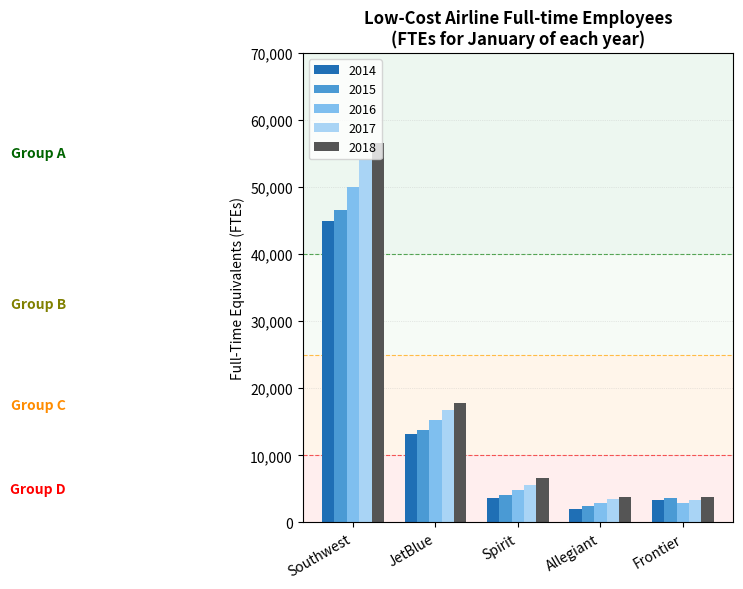

Between Southwest and JetBlue, which series saw the biggest shift?

2018